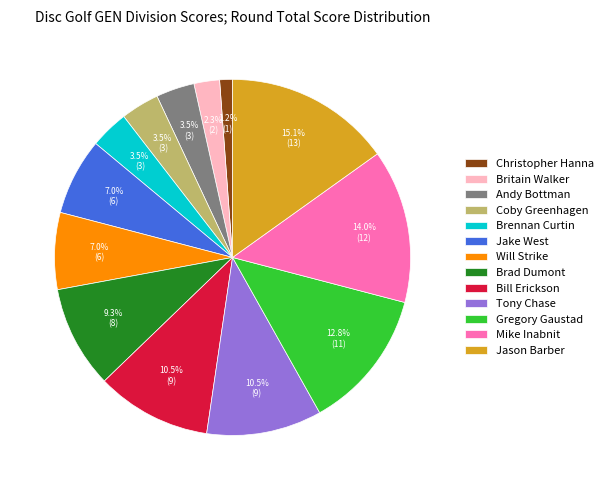

Does Andy Bottman account for over 50% of the chart?

No